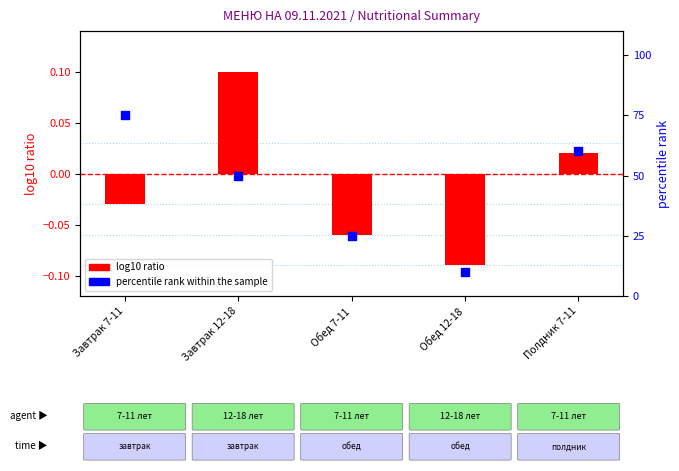

What is the total value across all series at Завтрак 12-18?

50.1